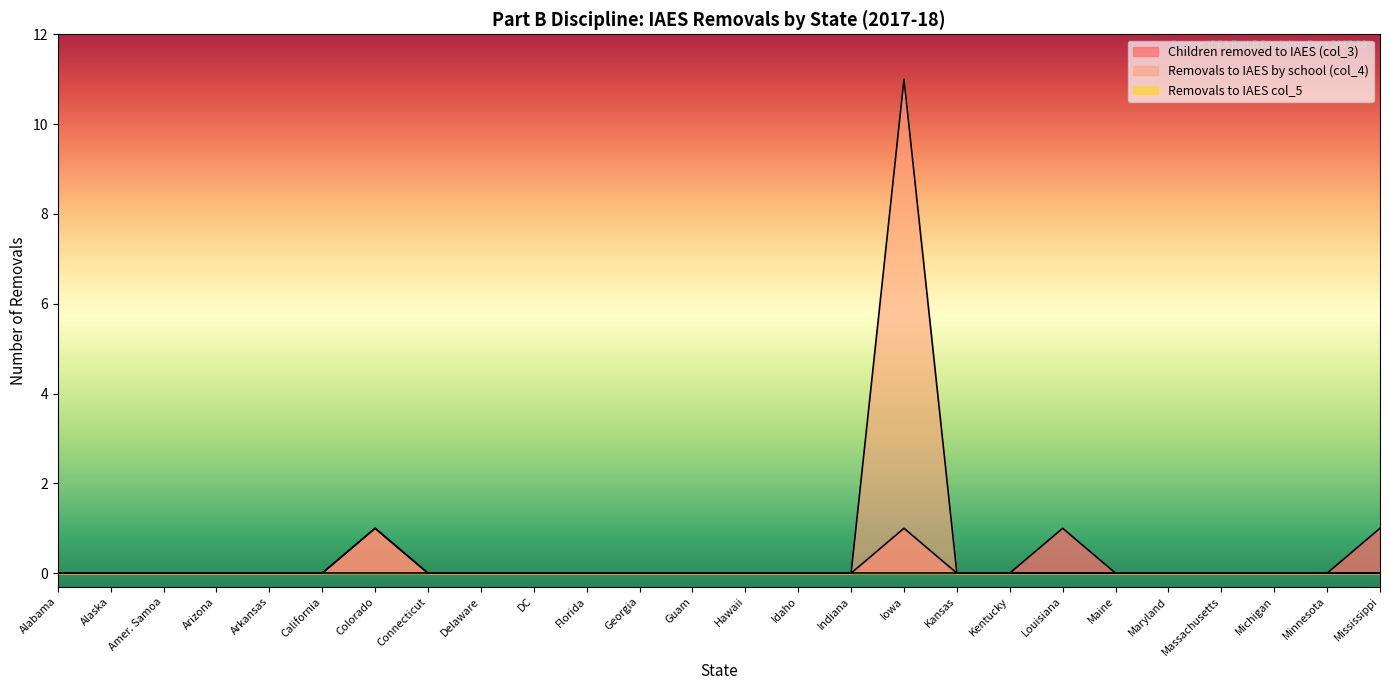

What position from the left is Florida?

11